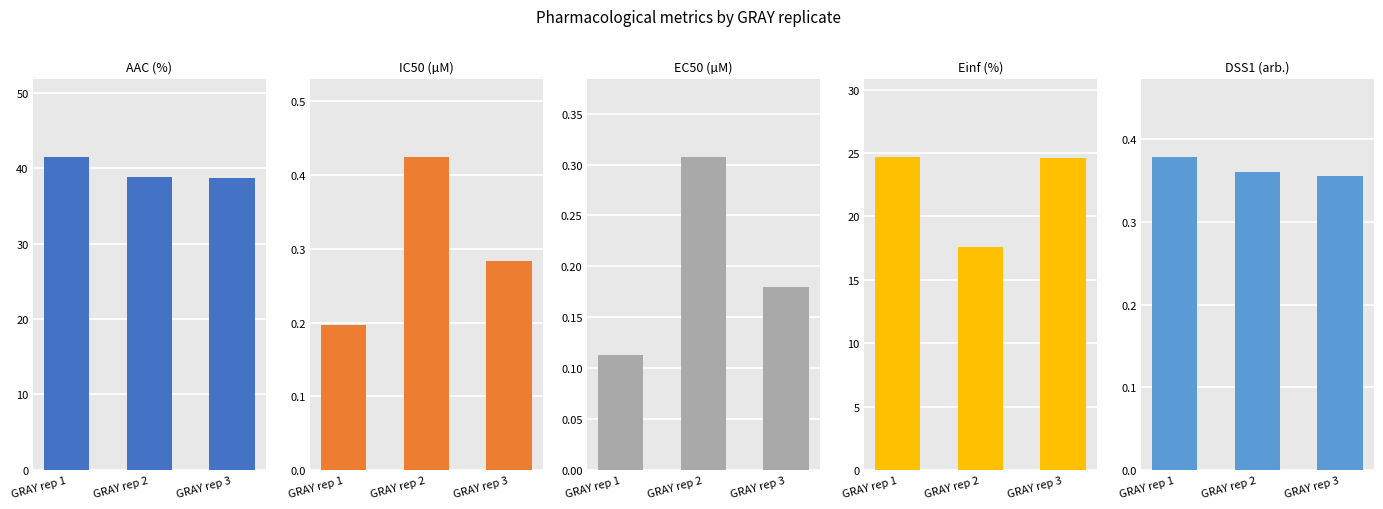

At how many categories does at least one series exceed 36?

3